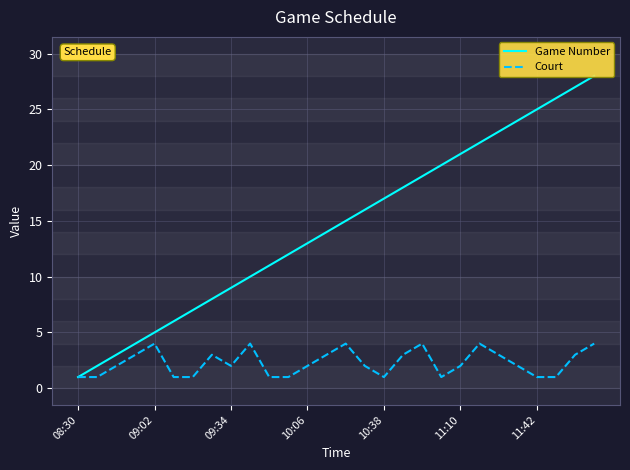

Which series has the widest spread of values?

Game Number